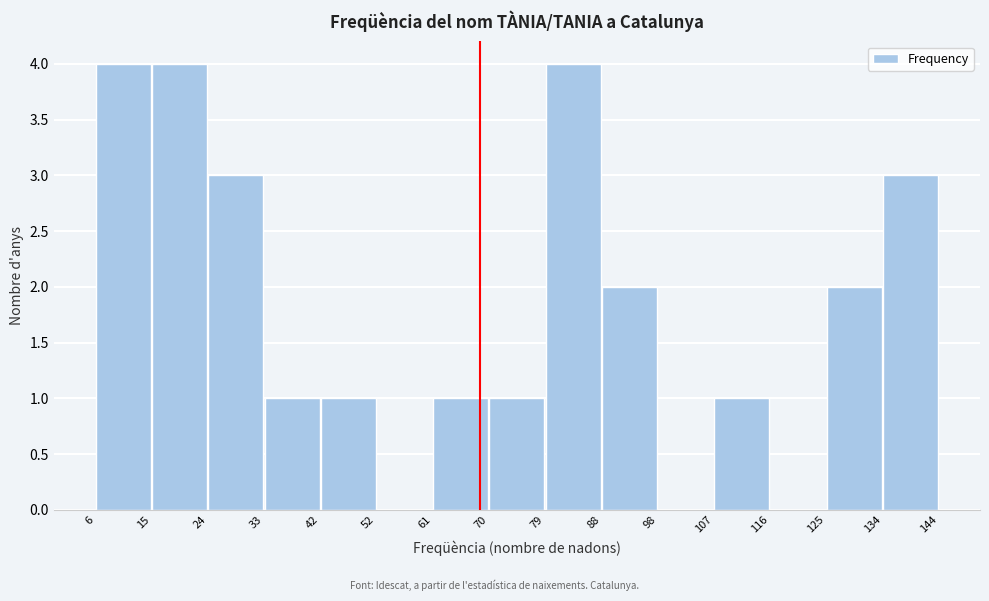

What is the height of the bar covering 15 to 24 on the x-axis? The values are not printed on the chart, so give them approximately, as read against the axis.

4